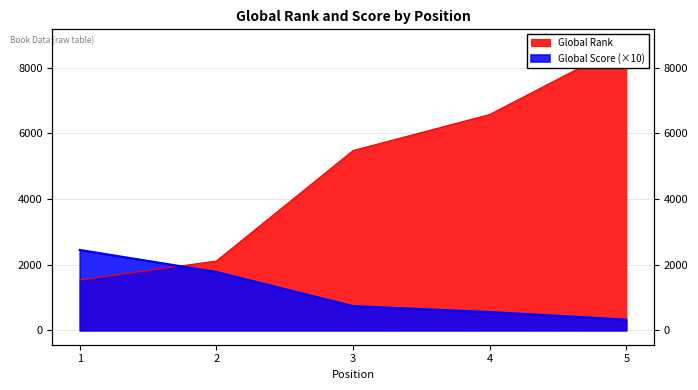

True or false: Global Score and Global Rank cross at least once.

True